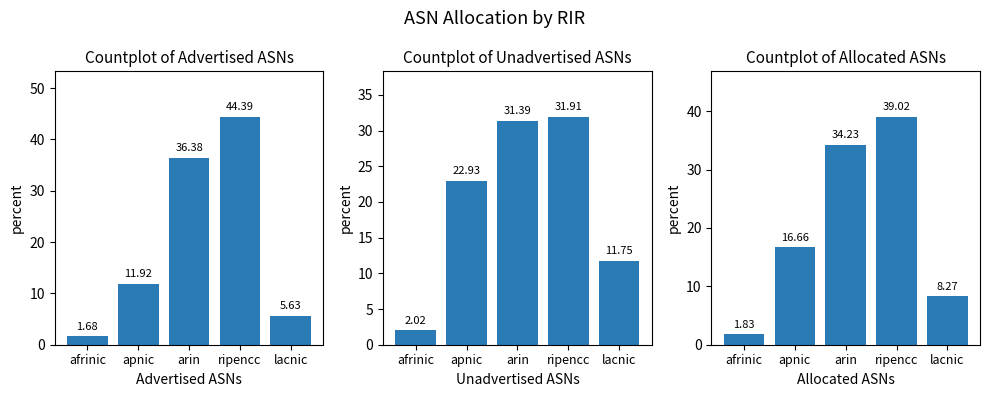

How many data points does each series have?

5